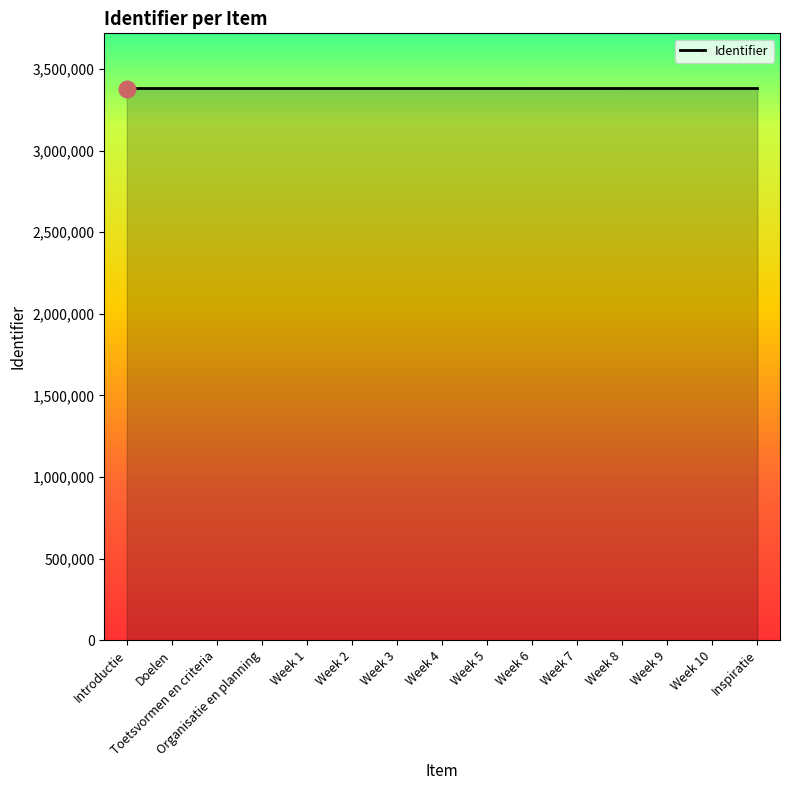

Is it true that the value at Week 10 is 3380297?

True